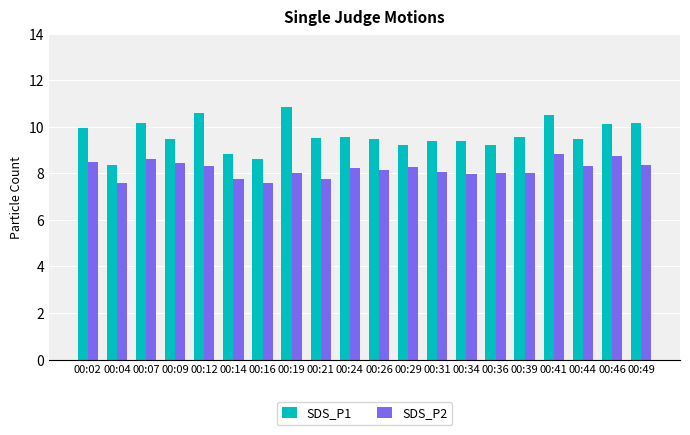

Between 00:14 and 00:16, which series saw the biggest shift?

SDS_P1